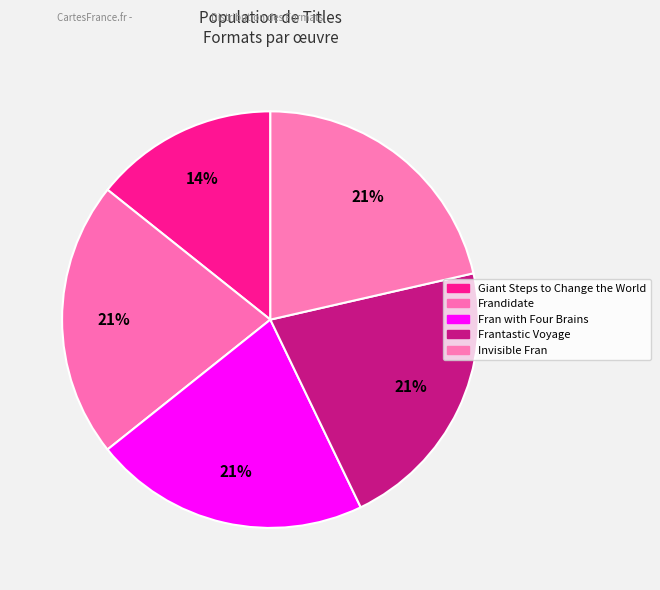

Combined, do Frantastic Voyage and Frandidate account for over 50%?

No